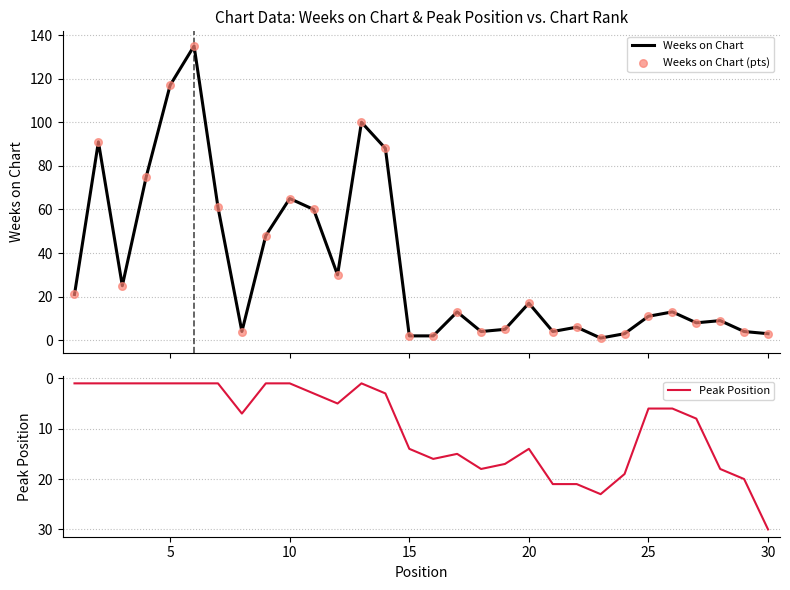

Which series has the largest Y range (max minus min)?

Weeks on Chart